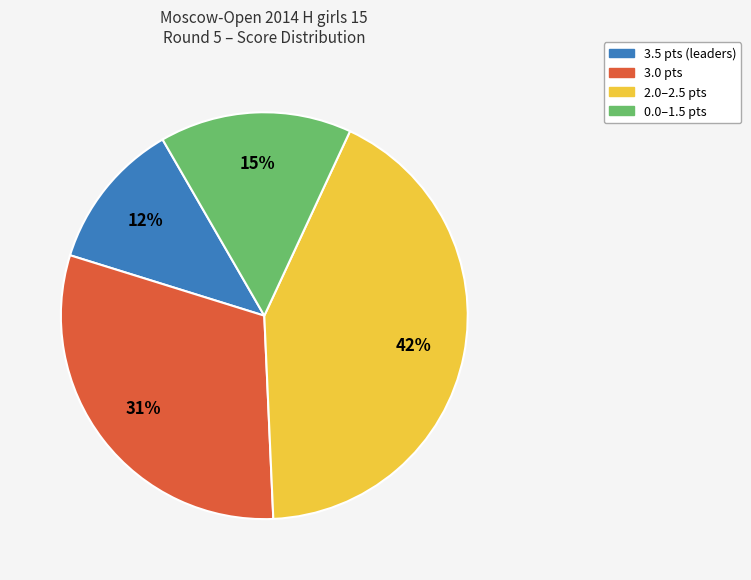

To the nearest percent, what is the average slice percentage?

25%